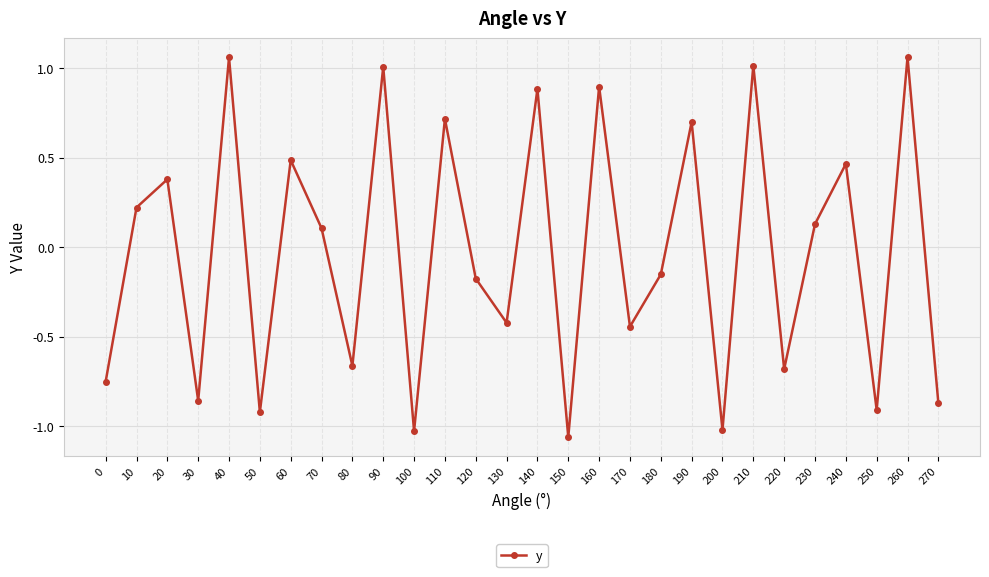

What is the difference between the second highest and second lowest values?

2.1